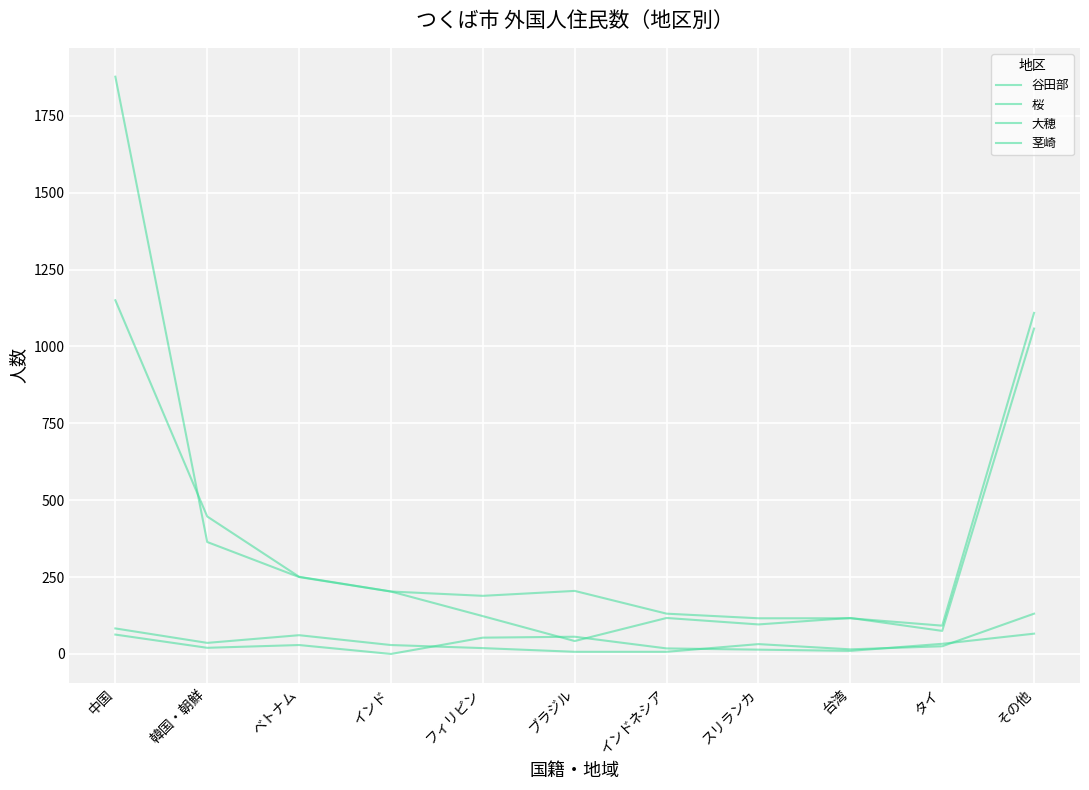

List the series in order of their peak value, lowest first.

茎崎, 大穂, 谷田部, 桜